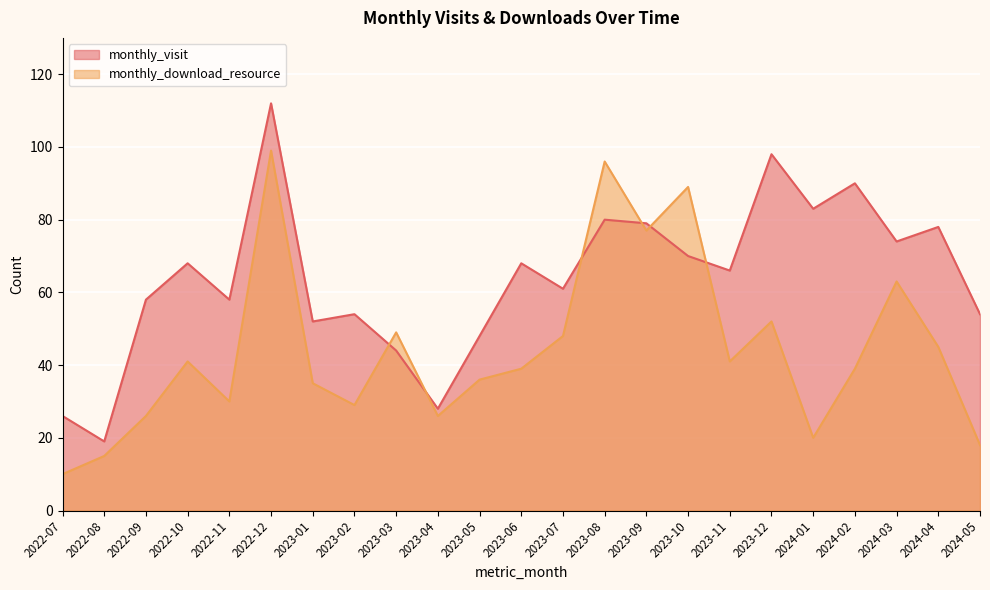

What is the difference between the maximum and second lowest values in the monthly_download_resource series?

84